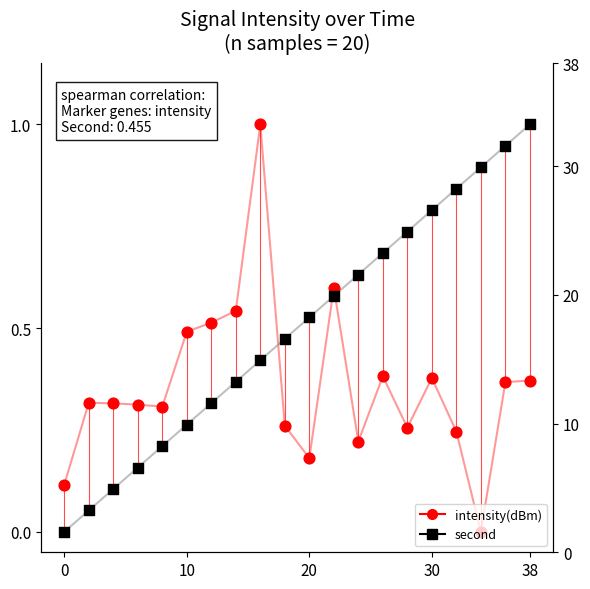

Which series contains the highest Y value?

intensity(dBm)